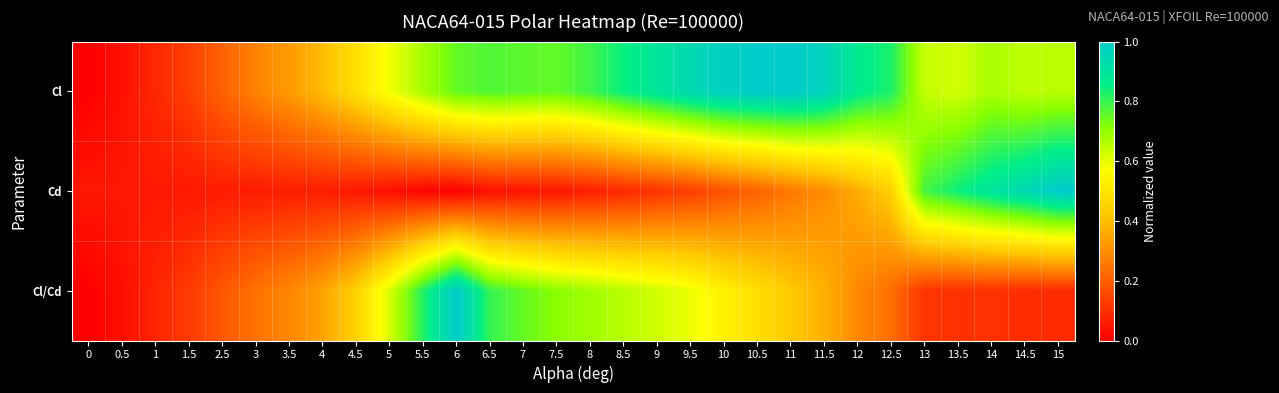

Count the number of categories in the chart.

30